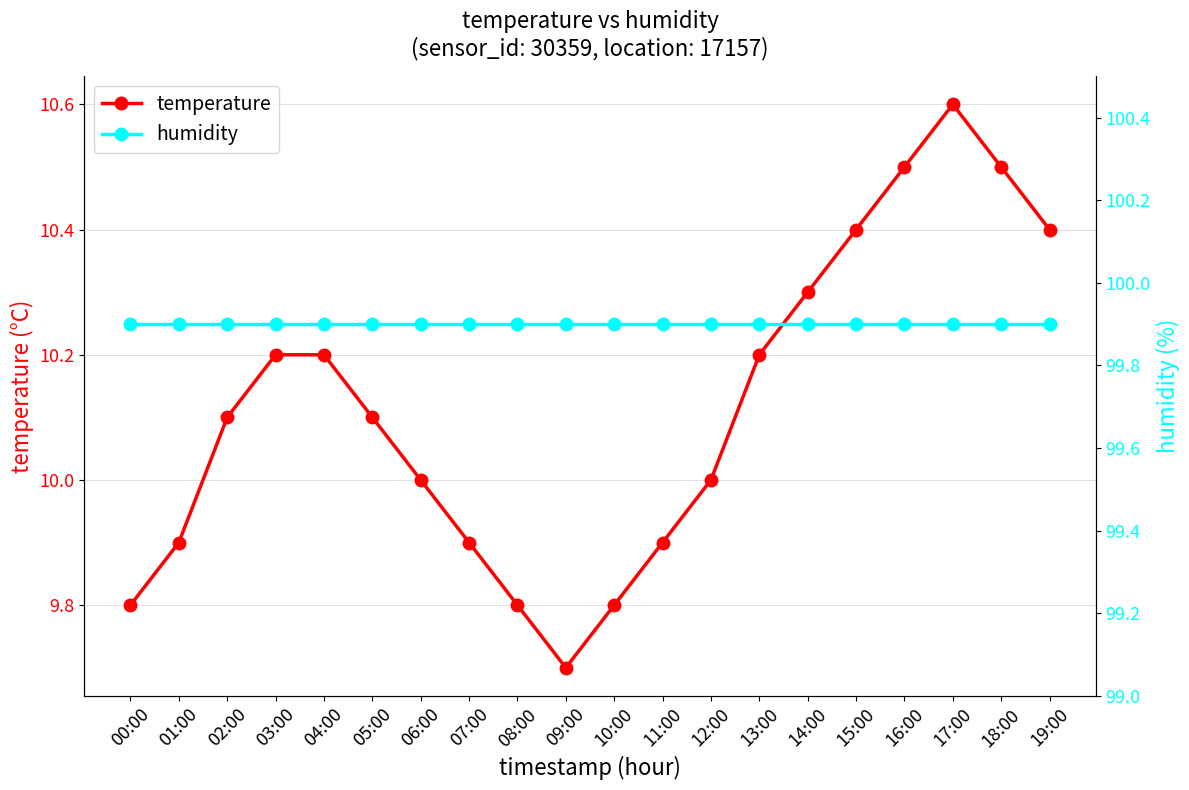

How many values in the temperature series are below 10?

7